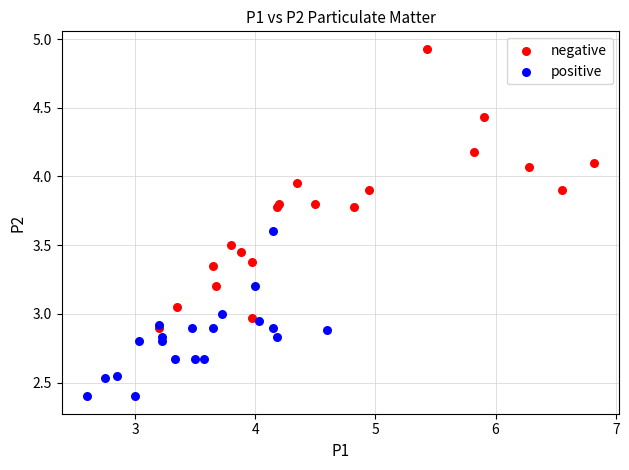

Which series has the widest spread of Y values?

negative